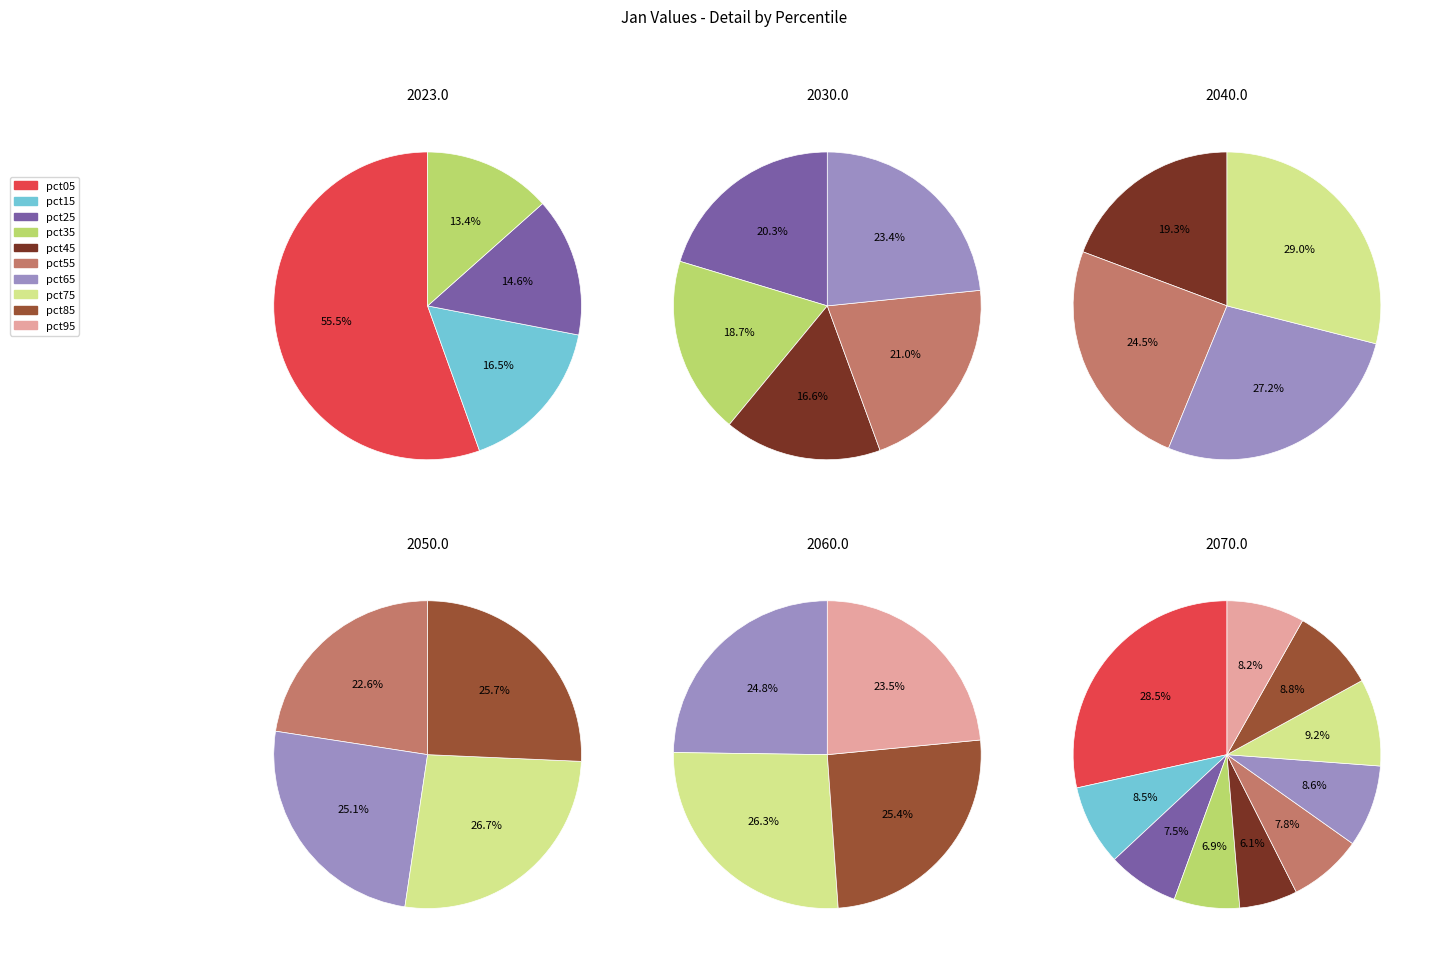

How many slices are in this pie chart?

10